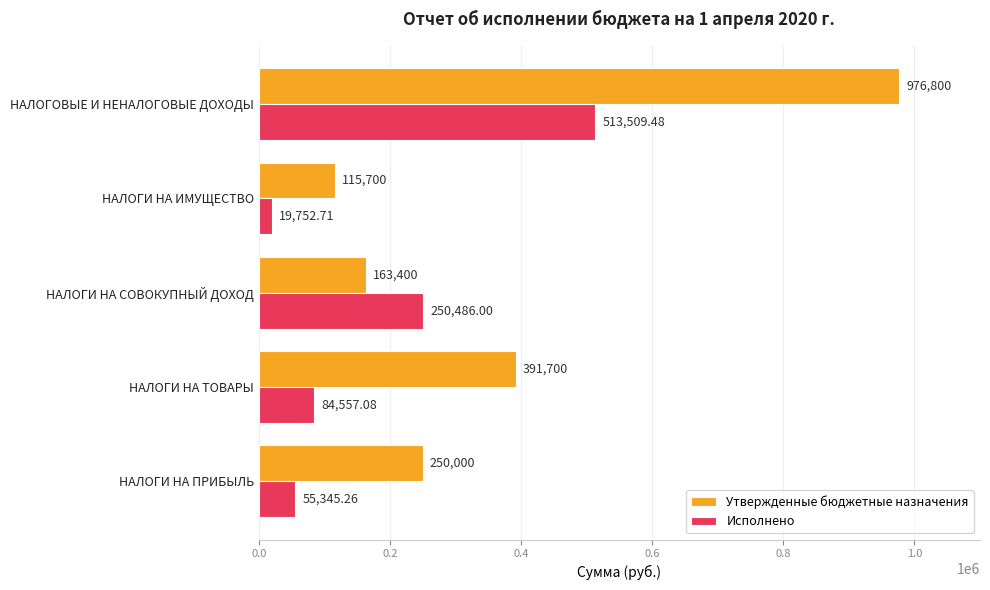

List the series in order of their overall mean, lowest first.

Исполнено, Утвержденные бюджетные назначения